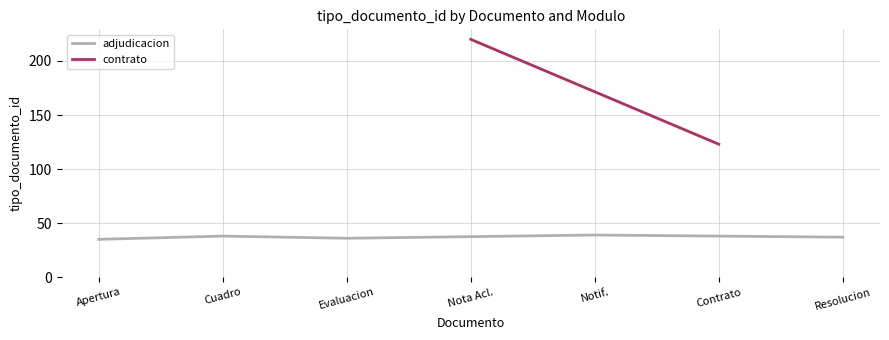

How many values are between 36 and 38?

3